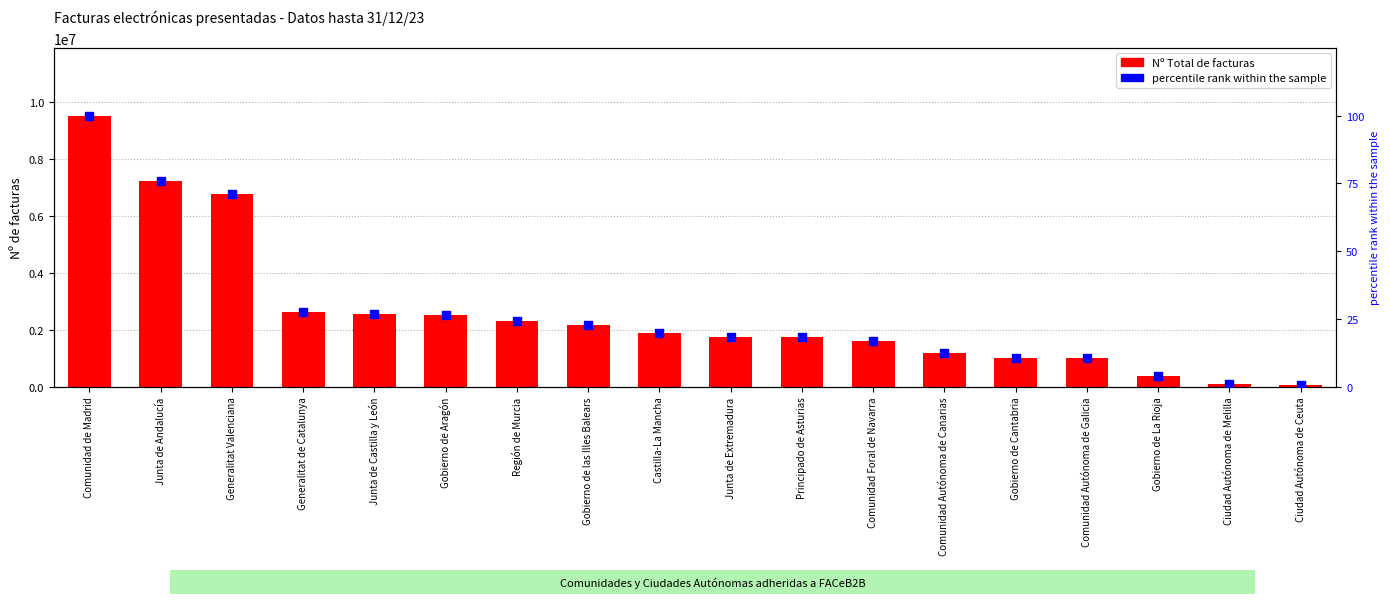

Which series has the largest total across all categories?

Nº Total de facturas